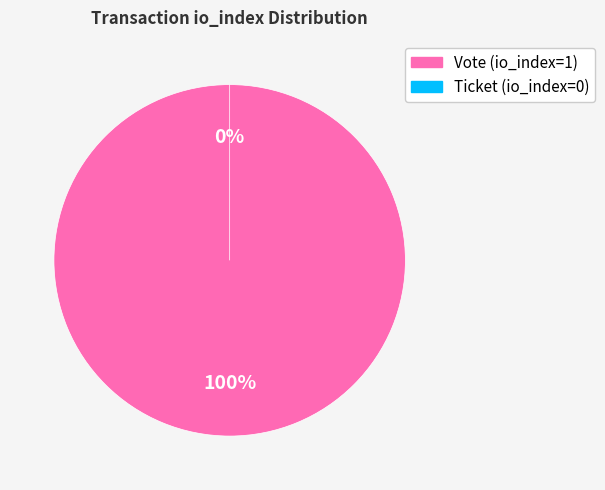

Which category accounts for the majority?

Vote (io_index=1)